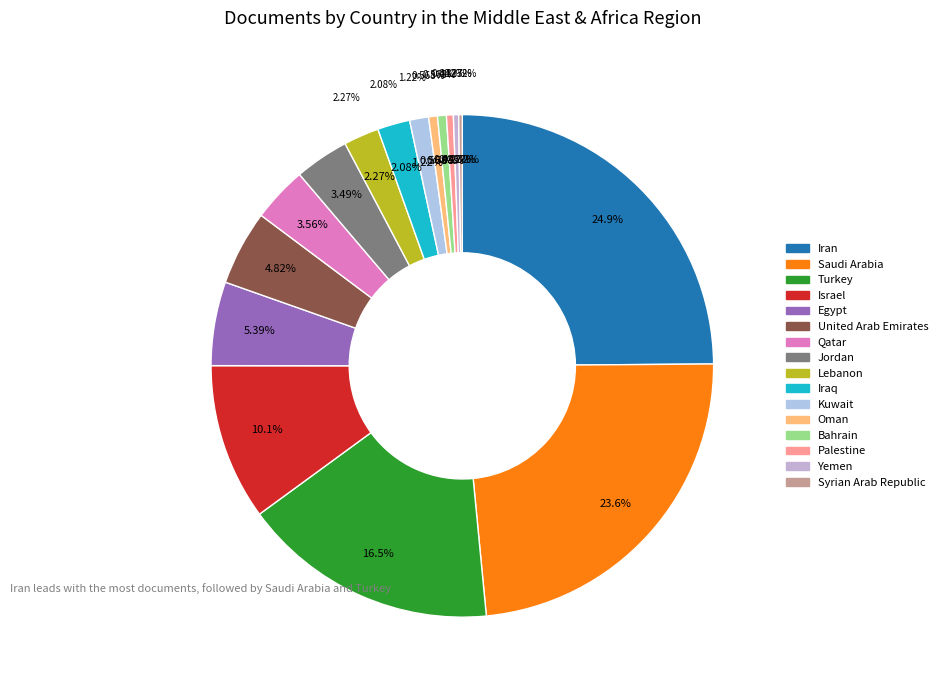

What is the total percentage of Saudi Arabia and Turkey?

40.1%